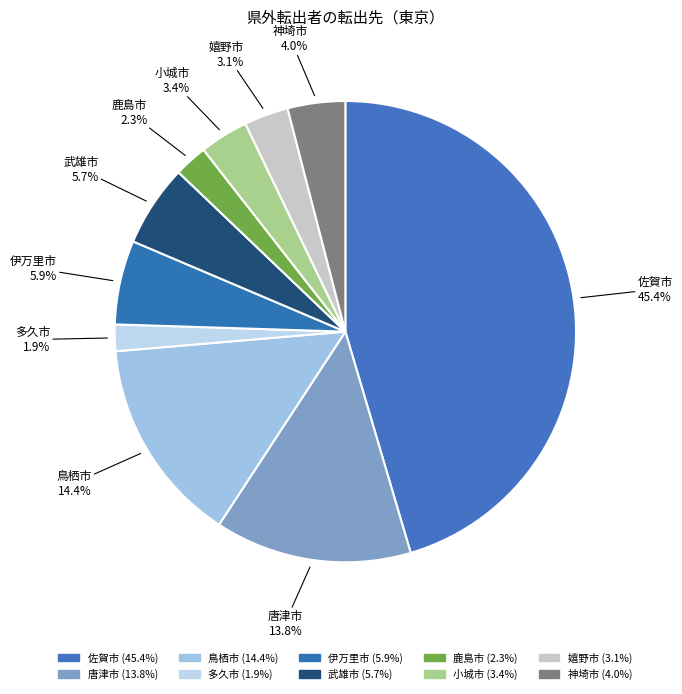

How many slices are in this pie chart?

10